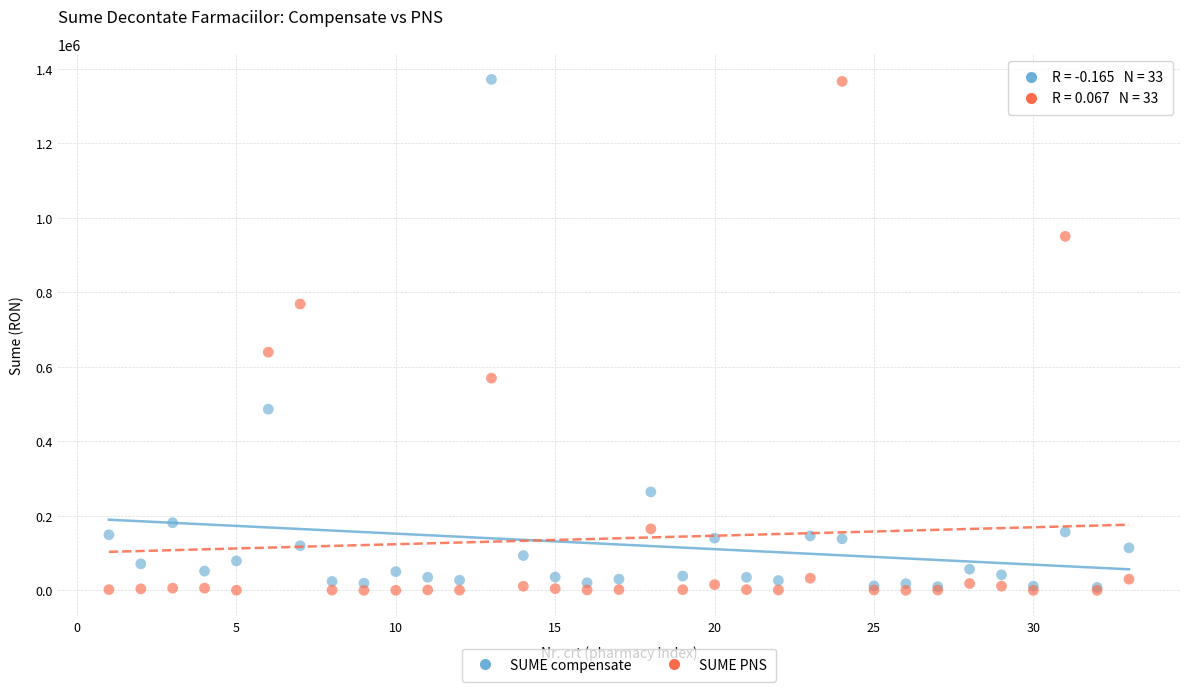

In the SUME PNS series, what Y value is closest to 682892?

639168.7